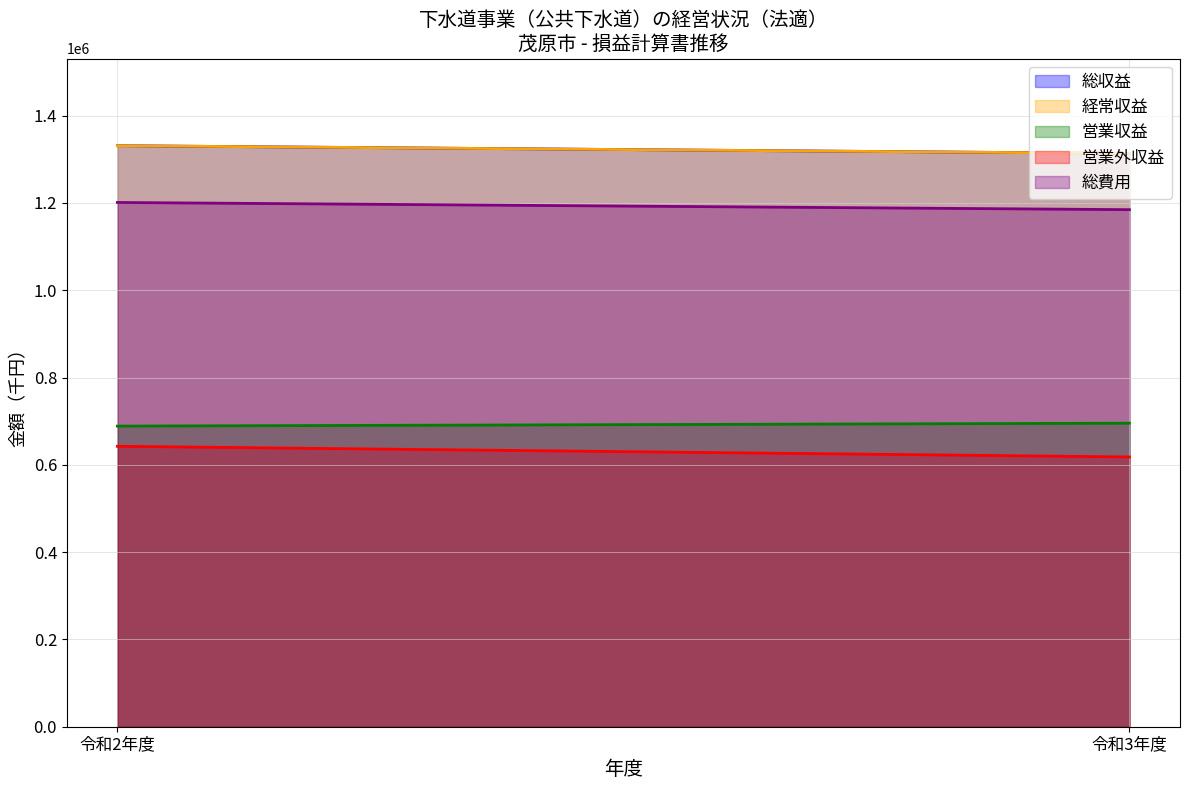

Between 令和2年度 and 令和3年度, which series saw the biggest shift?

営業外収益